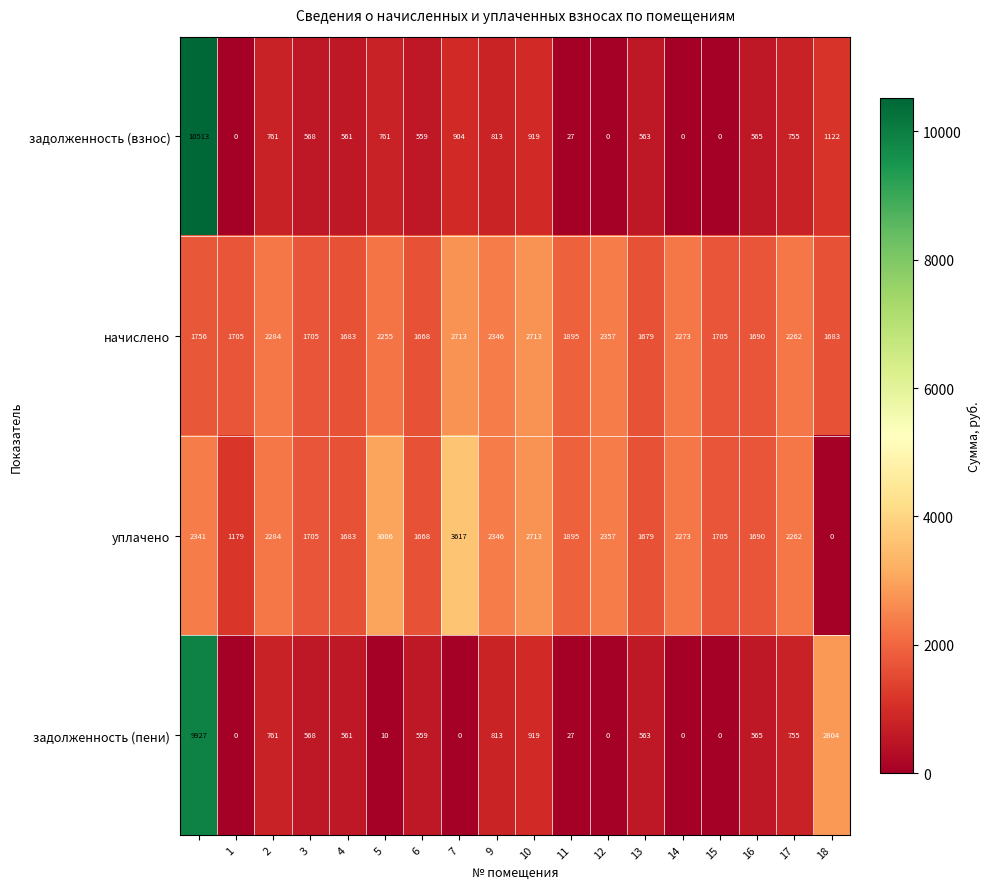

How many data points in задолженность (взнос) are less than 568?

9